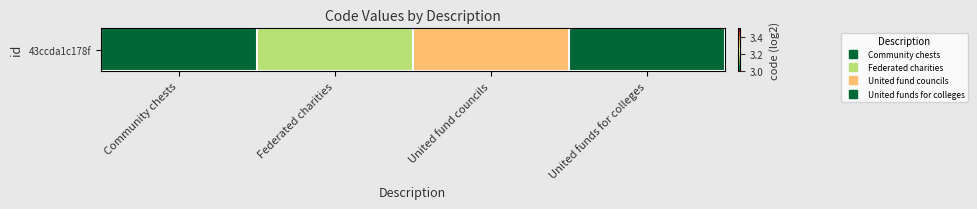

What is the sum of all values?

12.4